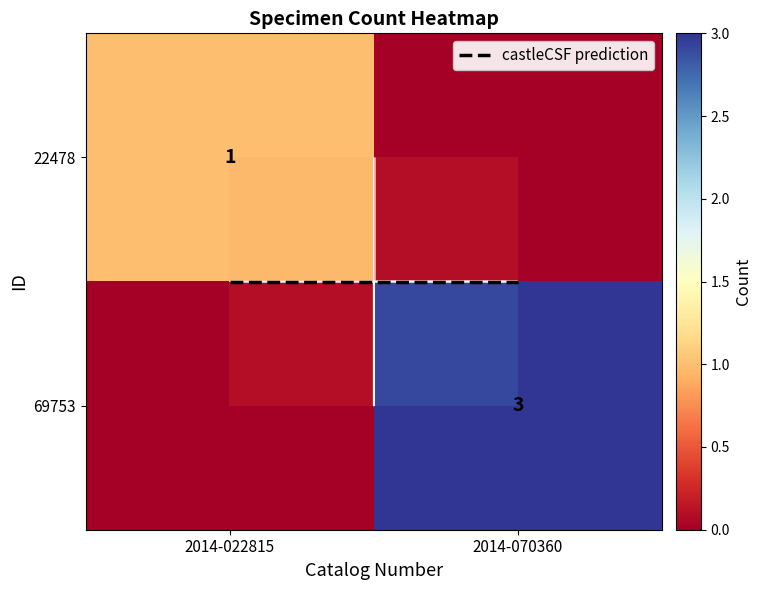

Count the number of data series in this chart.

3